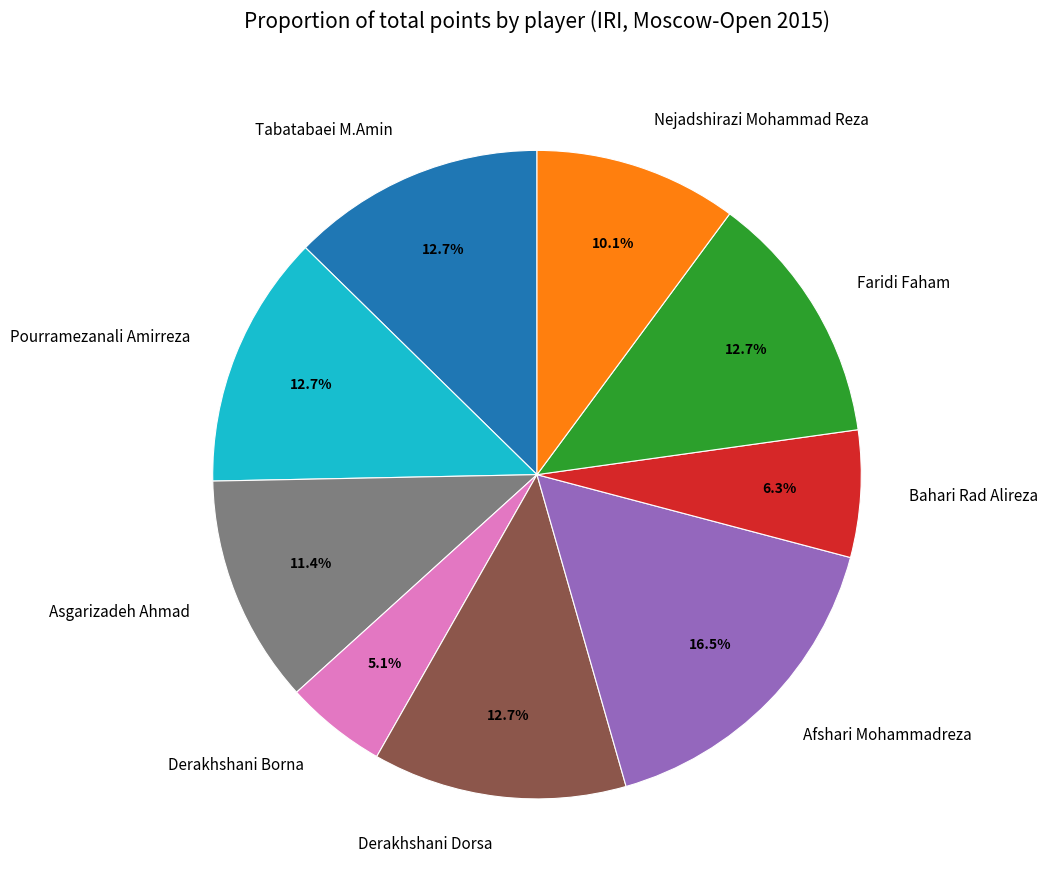

To the nearest percent, what is the difference between the largest and smallest slice percentages?

11%